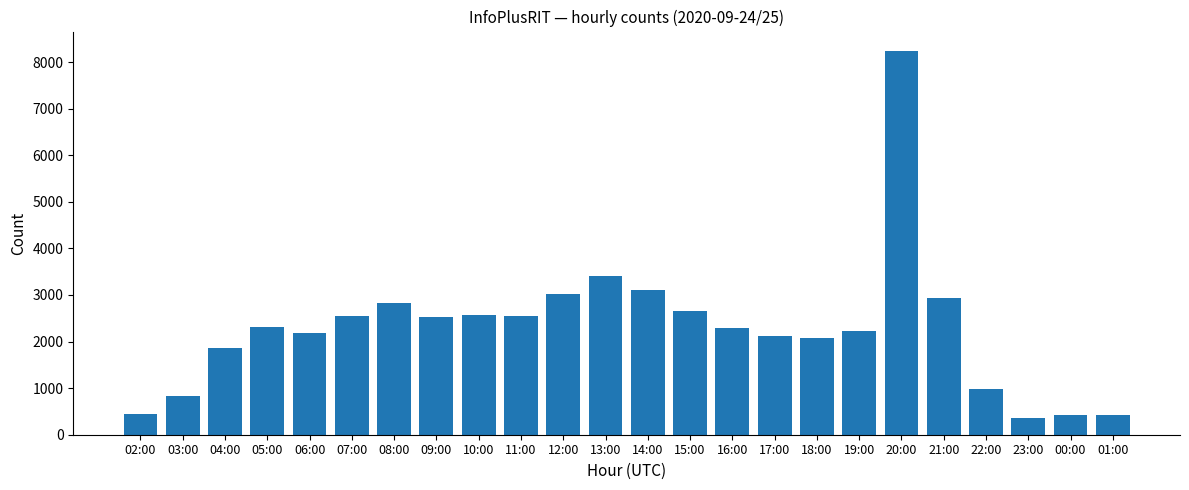

Where is the data nearest to the value 4302?

13:00